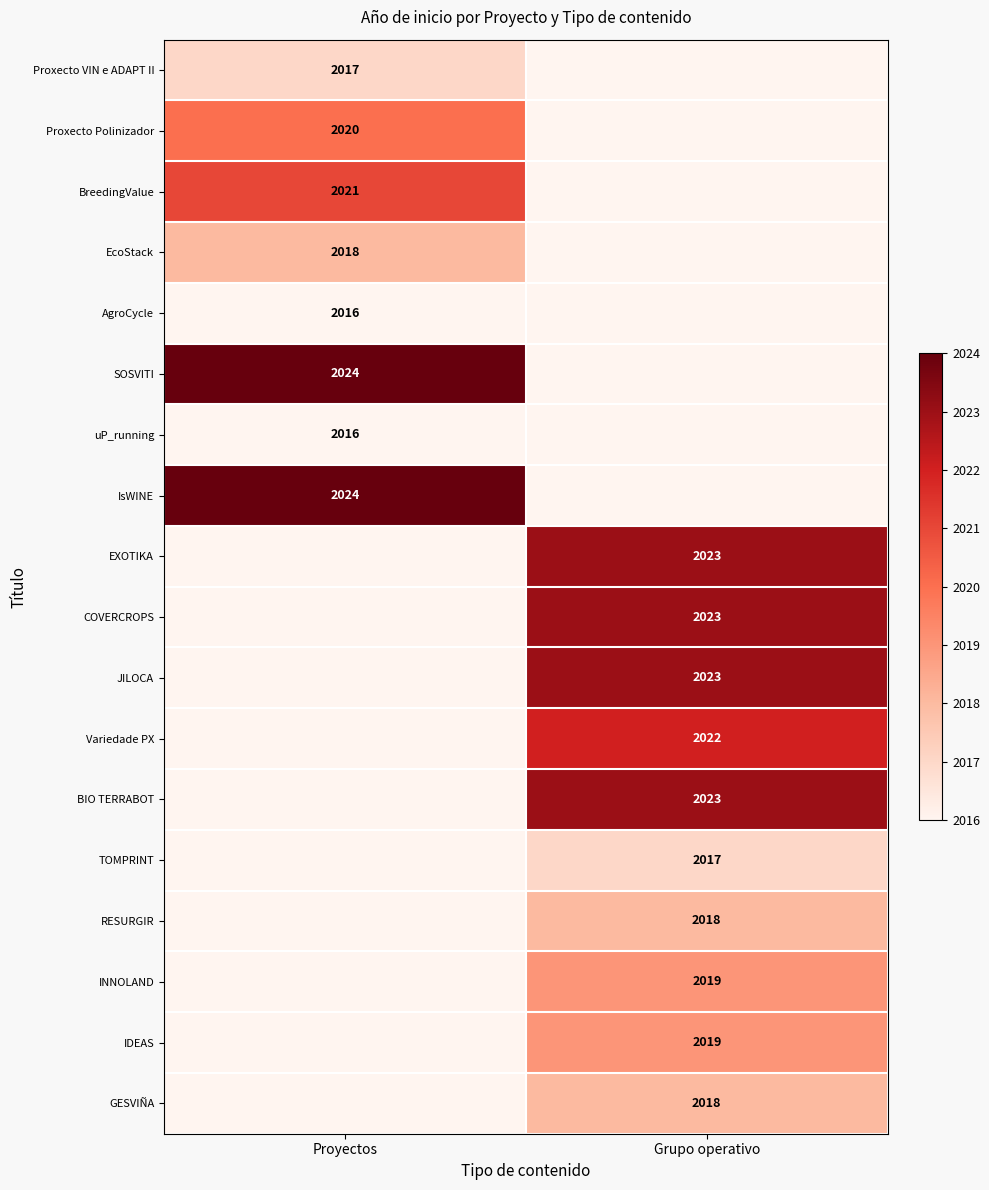

The value of SOSVITI at Proyectos is 2024. True or false?

True